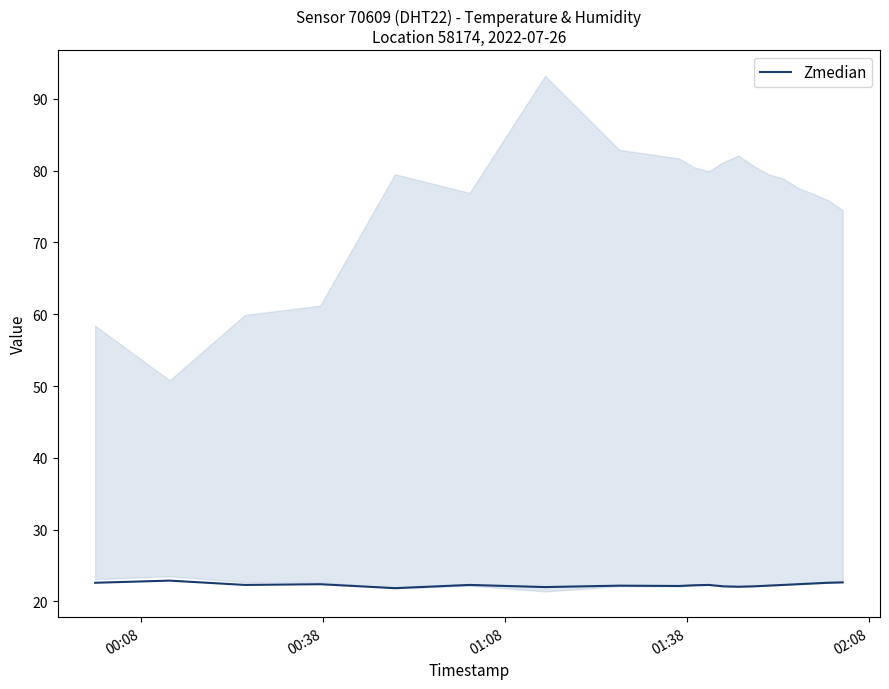

How many data points are less than 22?

1